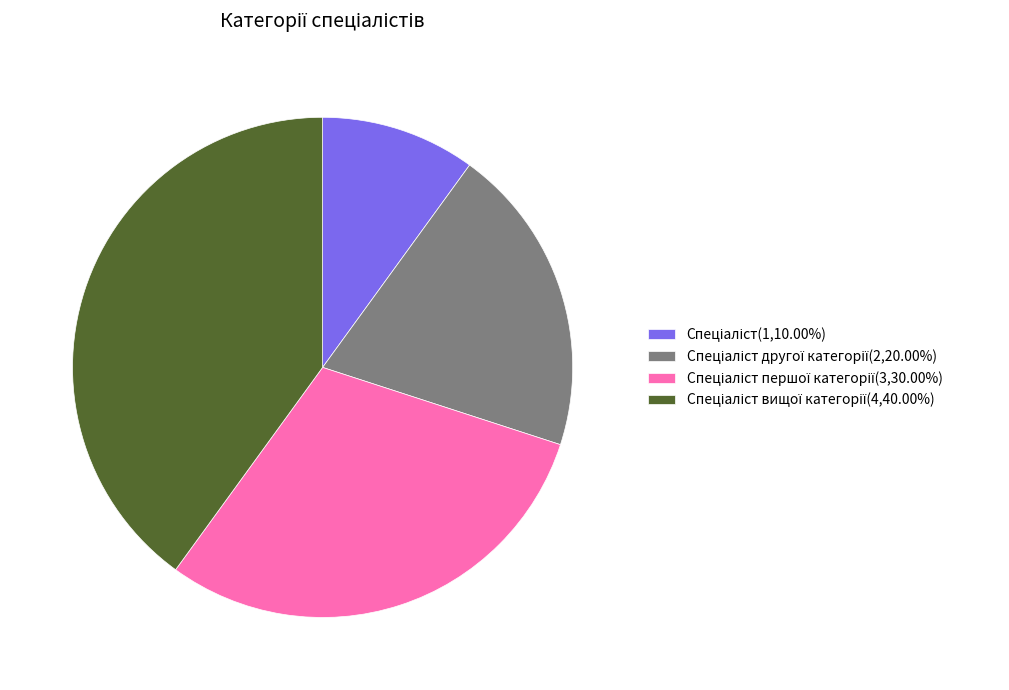

Does any single category account for the majority?

No